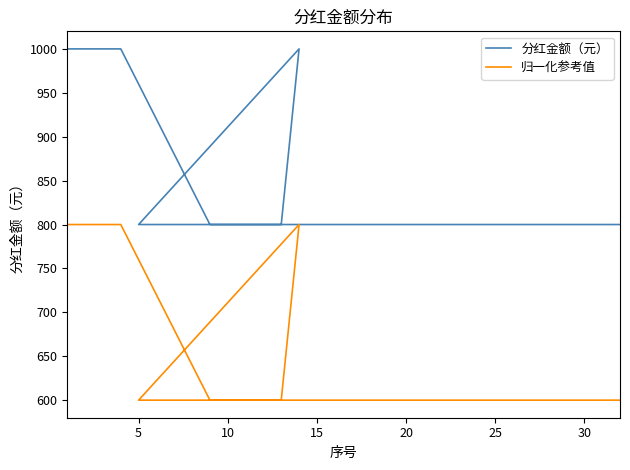

What is the sum of all 归一化参考值 values?

20200